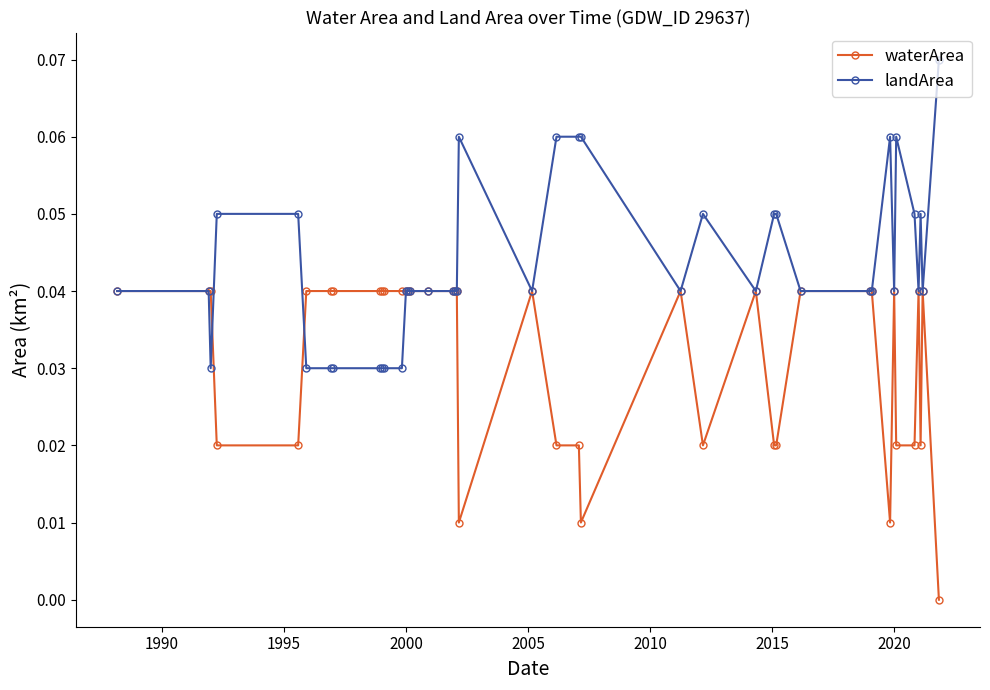

Count the number of categories in the chart.

40